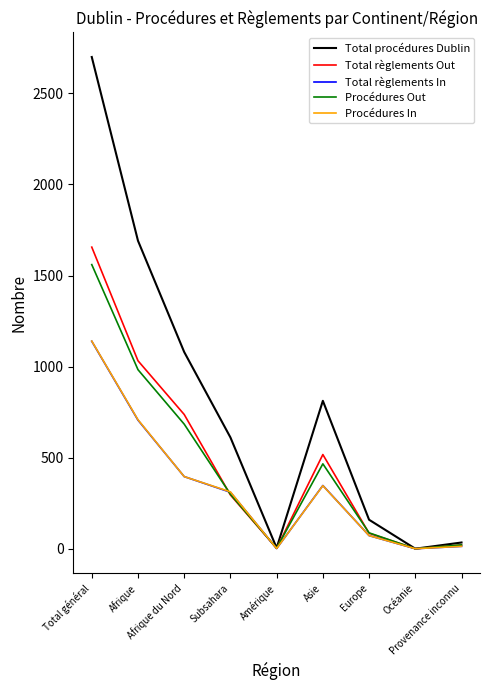

Which series has the largest total across all categories?

Total procédures Dublin